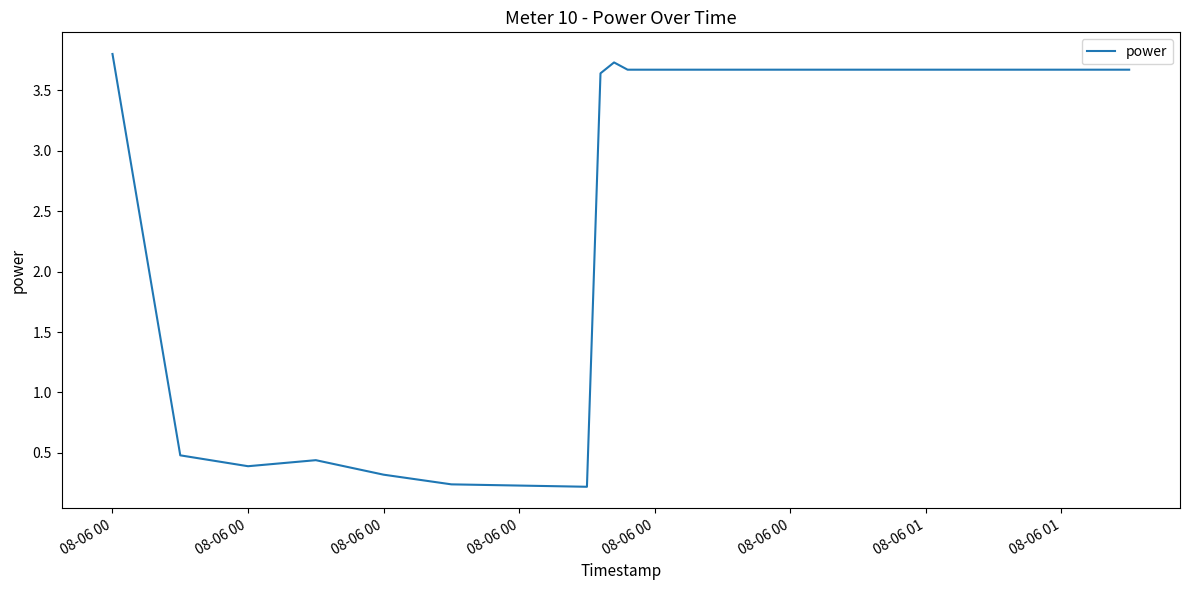

How many values exceed 3?

13